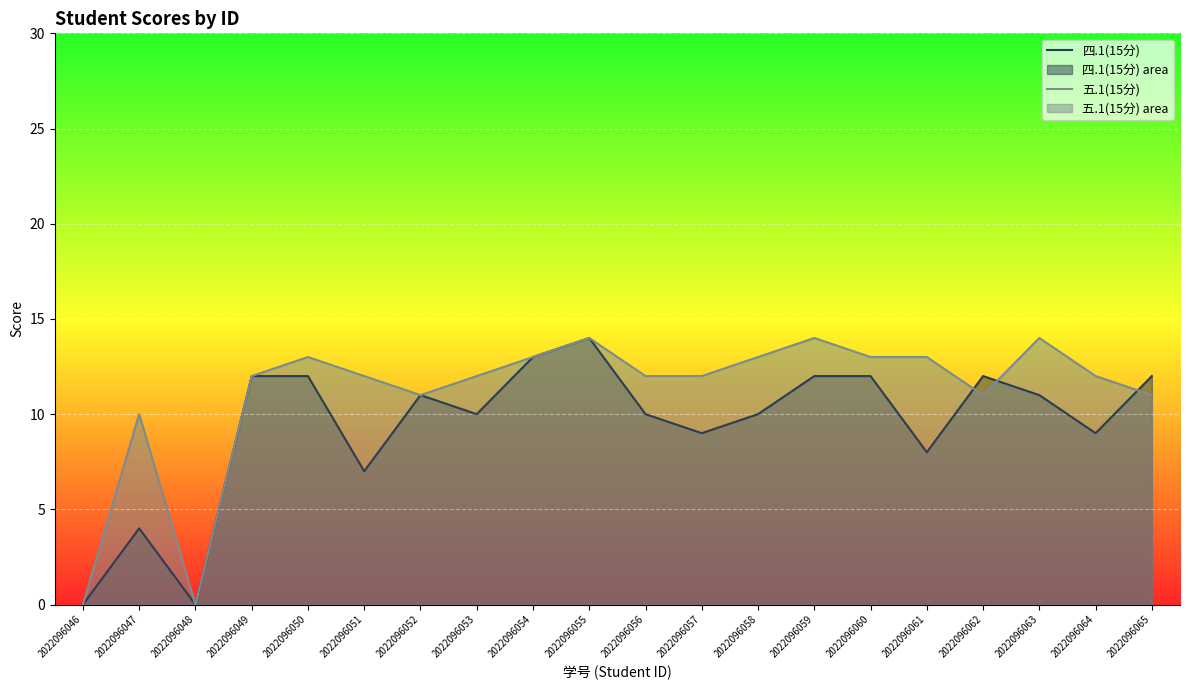

What is the difference between the 四.1(15分) values at 2022096061 and 2022096047?

4